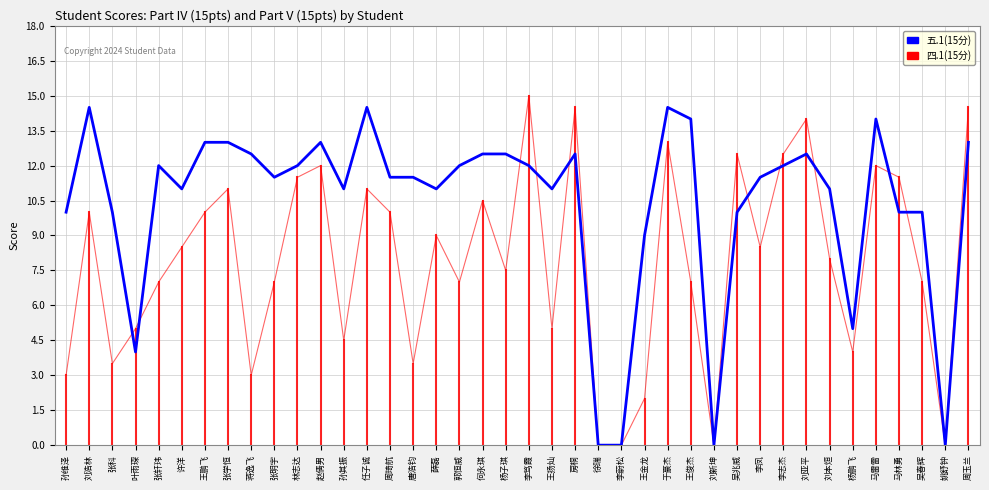

What is the maximum value shown in the chart?

15.0